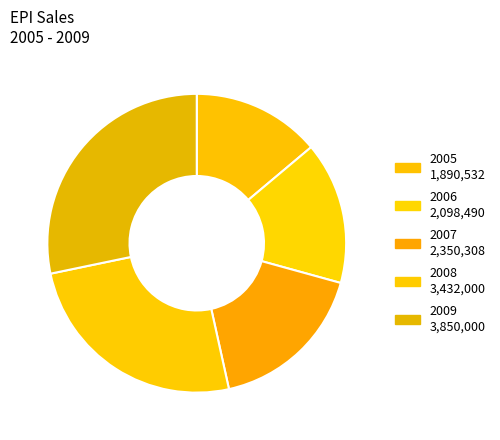

True or false: 2006 accounts for 15% of the total.

True